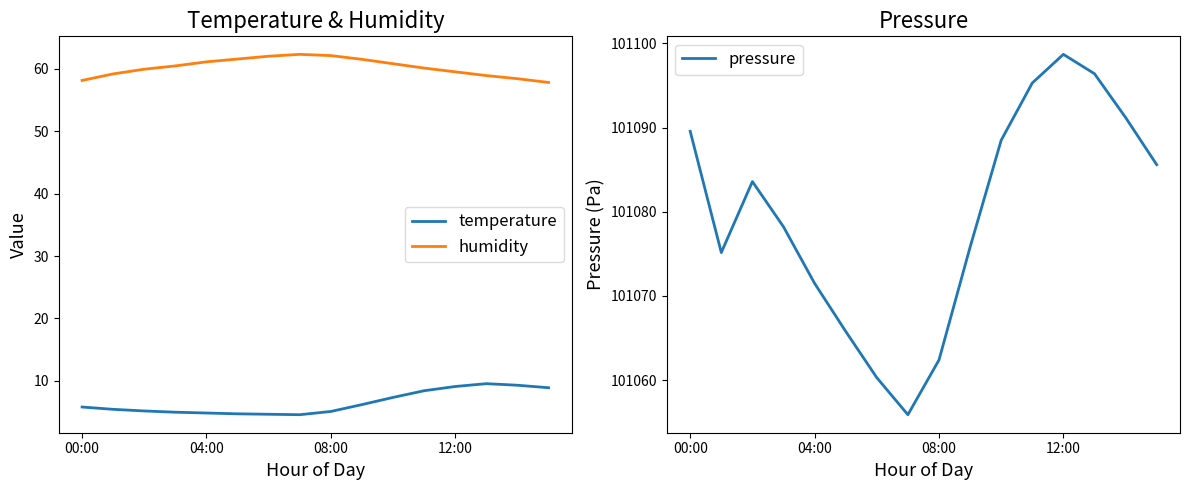

How many values in the temperature series exceed 5?

11